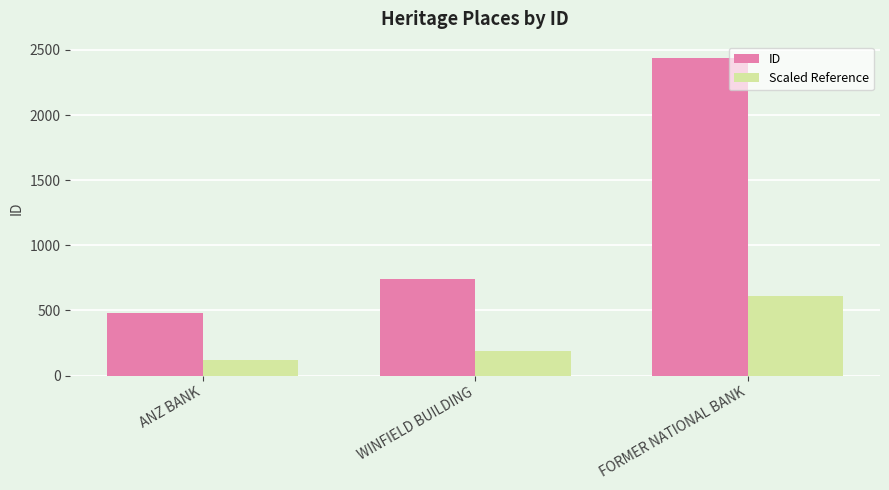

Which category has the highest value in the Scaled Reference series?

FORMER NATIONAL BANK